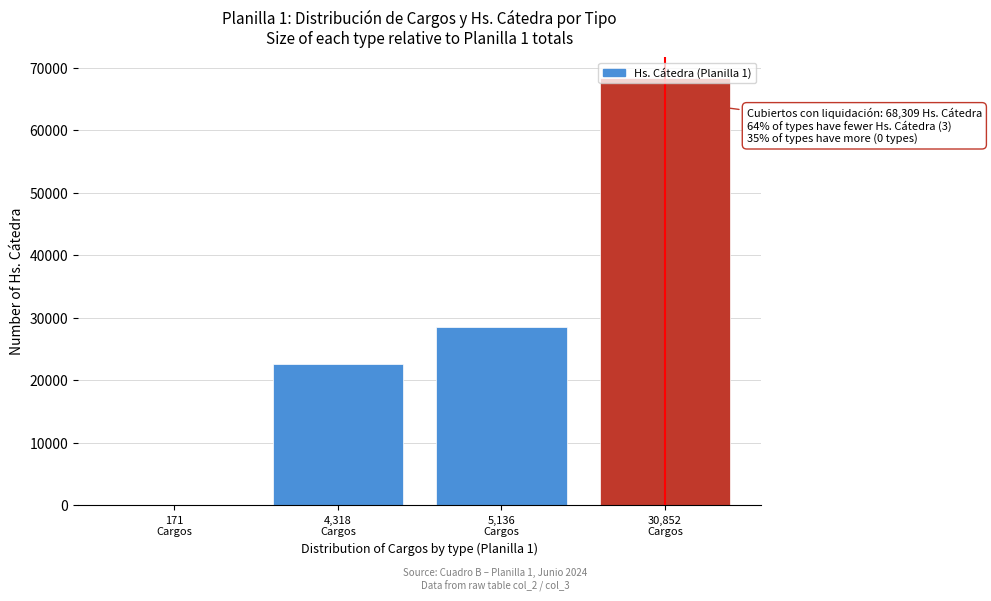

What is the sum of all values?

119572